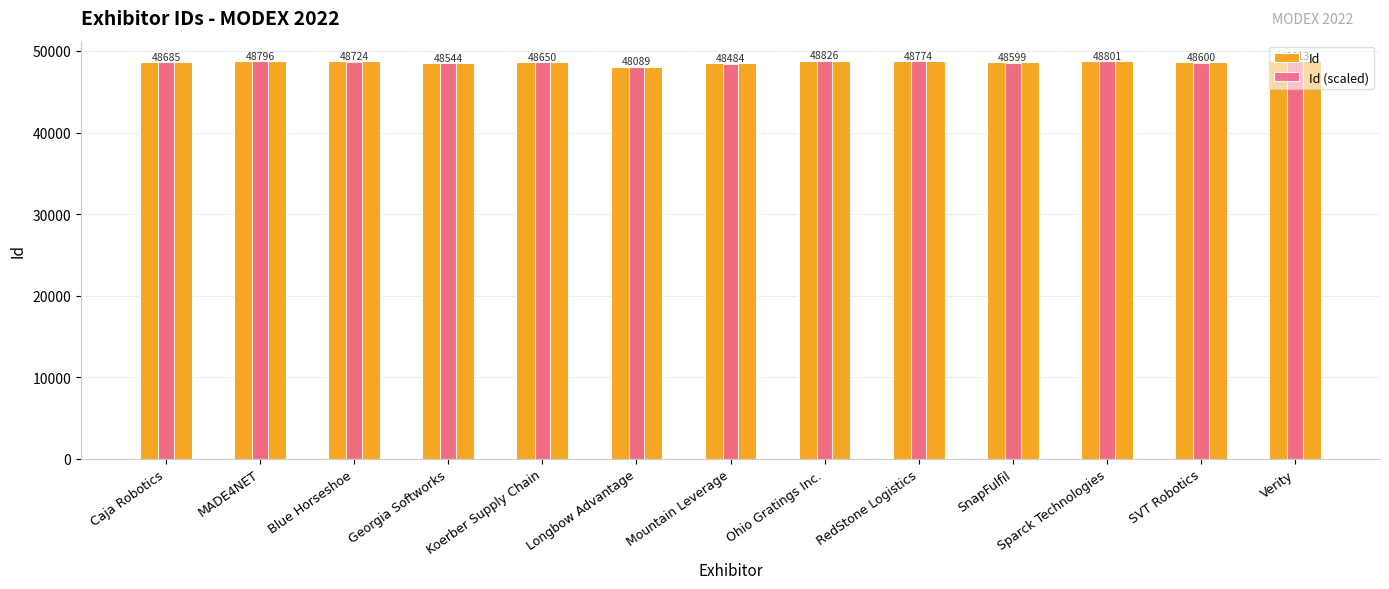

Where does the Id (scaled) series first go above 48637?

Caja Robotics